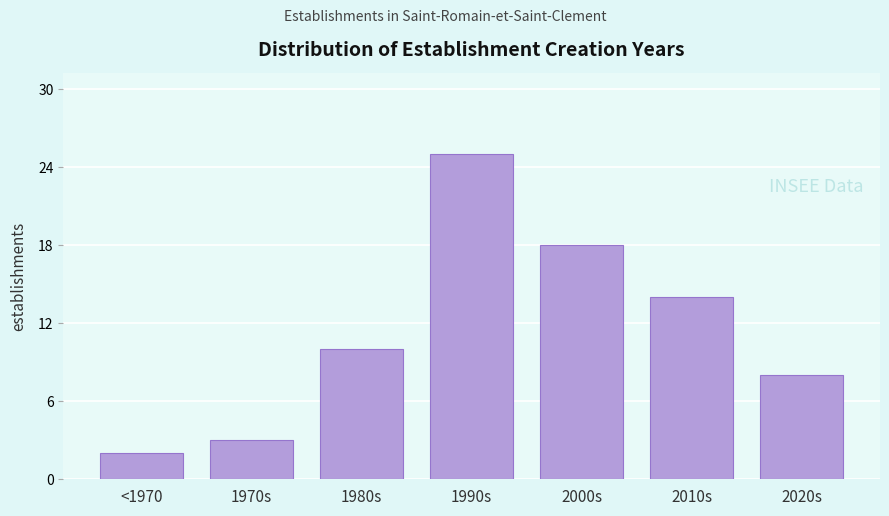

Reading left to right, list all the values displayed in this chart.

2	3	10	25	18	14	8